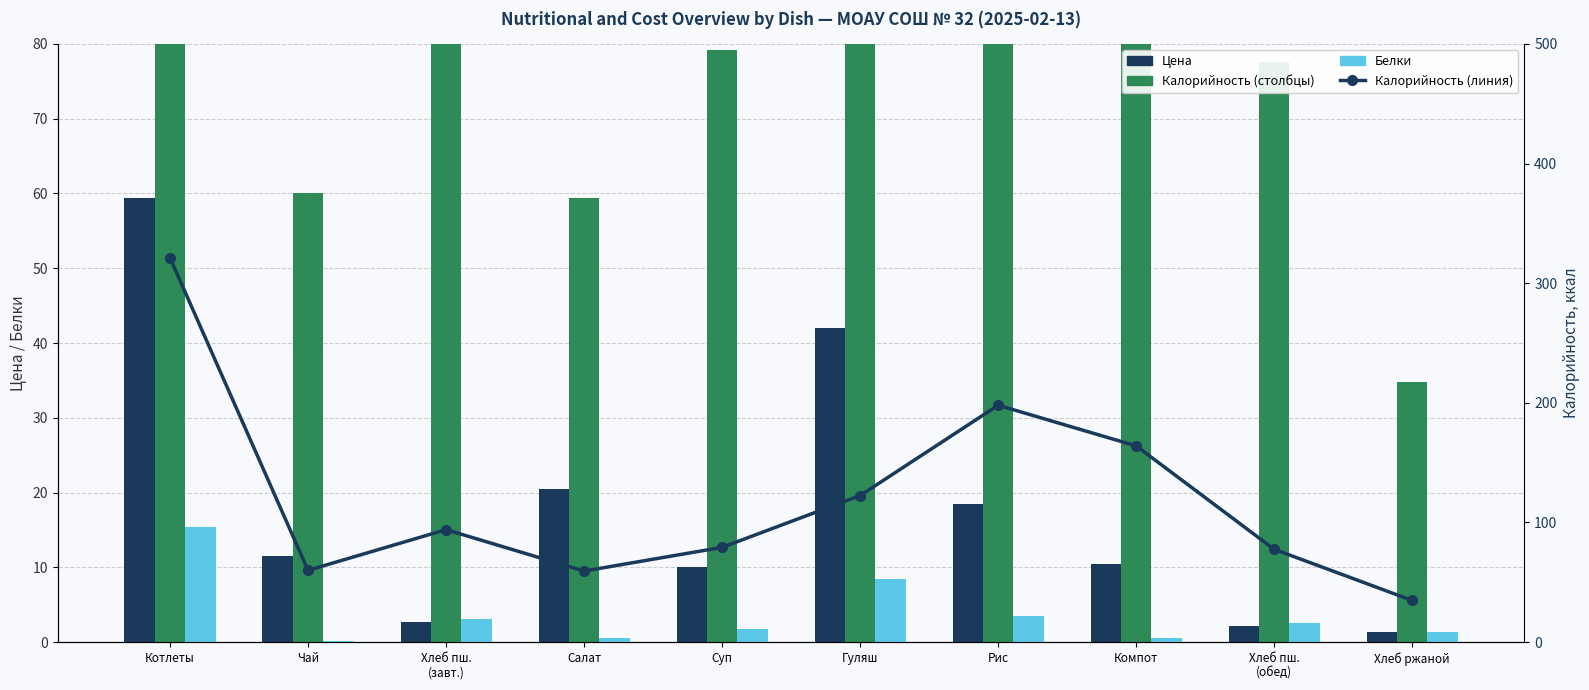

What is the average value of the Калорийность series?

121.1